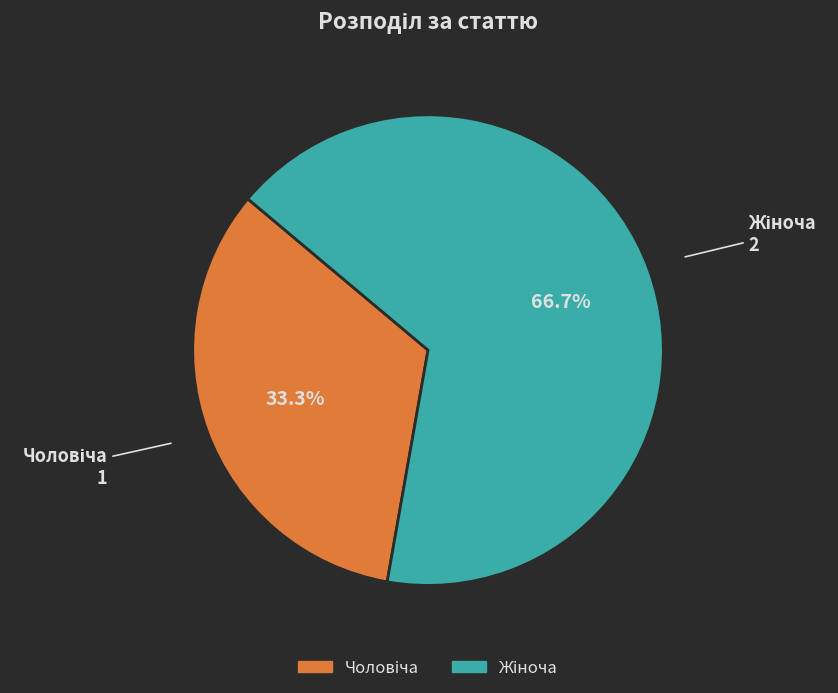

Is there a majority slice in this chart?

Yes